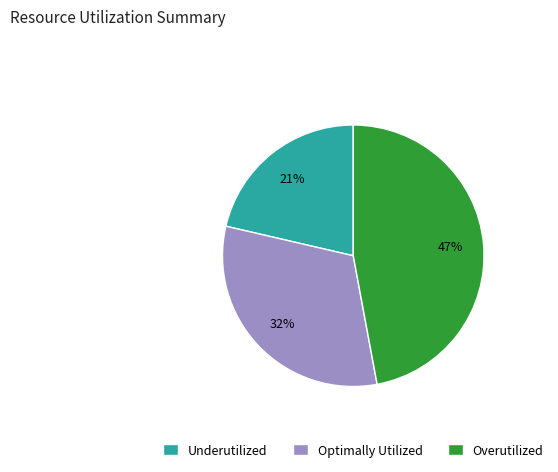

Count the number of slices in the pie.

3